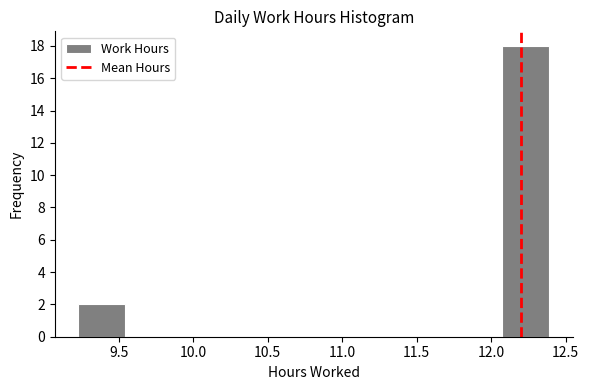

Reading left to right, list every bar in this chart as the range it spans on the x-axis followed by its height. Neither the bar edges nor the heights are printed on the chart, so give them approximately, as read against the axes.

9.25 to 9.55: 2
9.55 to 9.85: 0
9.85 to 10.20: 0
10.20 to 10.50: 0
10.50 to 10.80: 0
10.80 to 11.15: 0
11.15 to 11.45: 0
11.45 to 11.75: 0
11.75 to 12.05: 0
12.05 to 12.40: 18